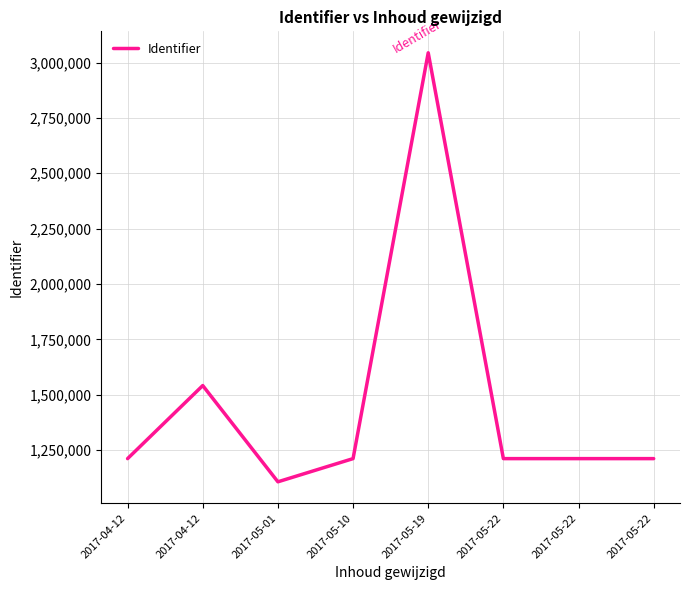

At which category does the data reach its first local valley?

2017-05-01